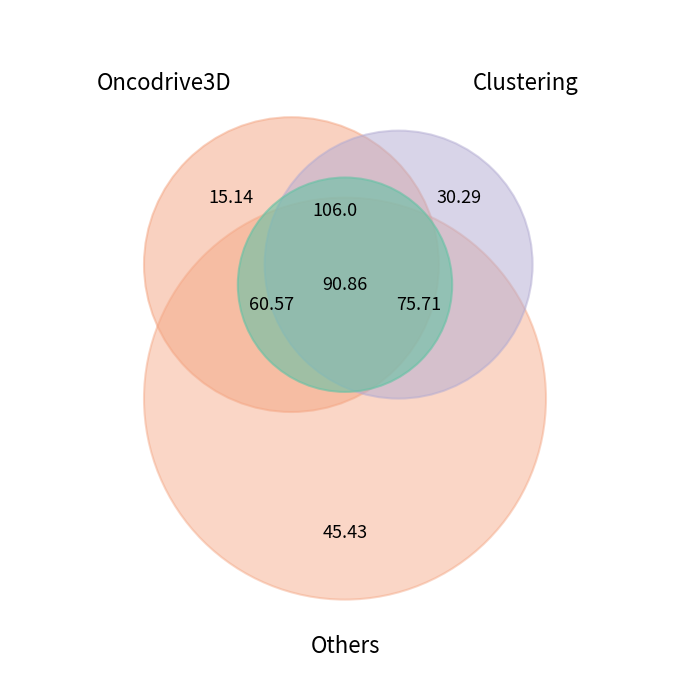

To the nearest percent, what is the difference between the 1 and 7 slice percentages?

21%